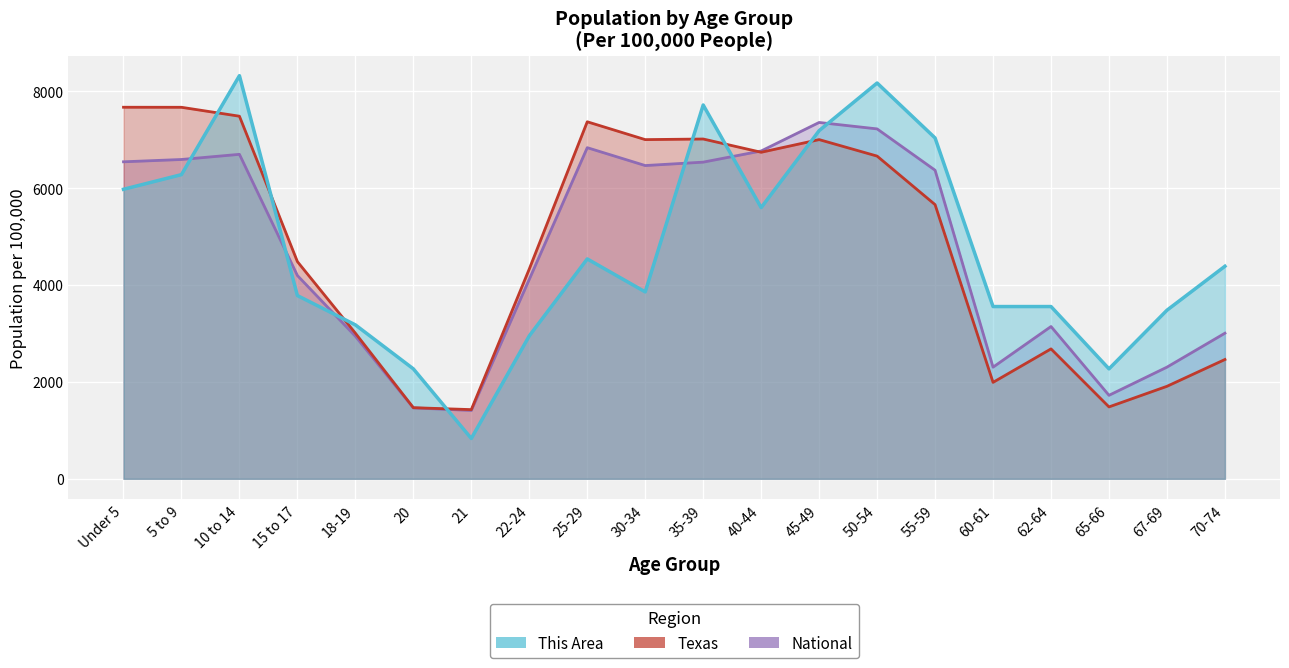

At which category does the chart reach its minimum across all series?

21